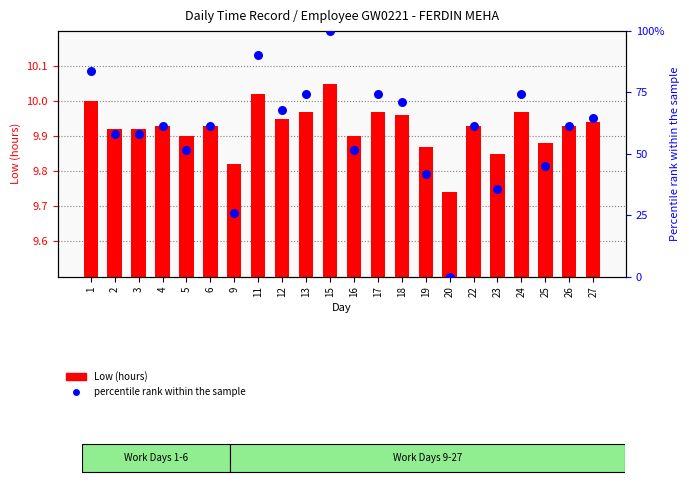

At which category is the sum across all series the highest?

15